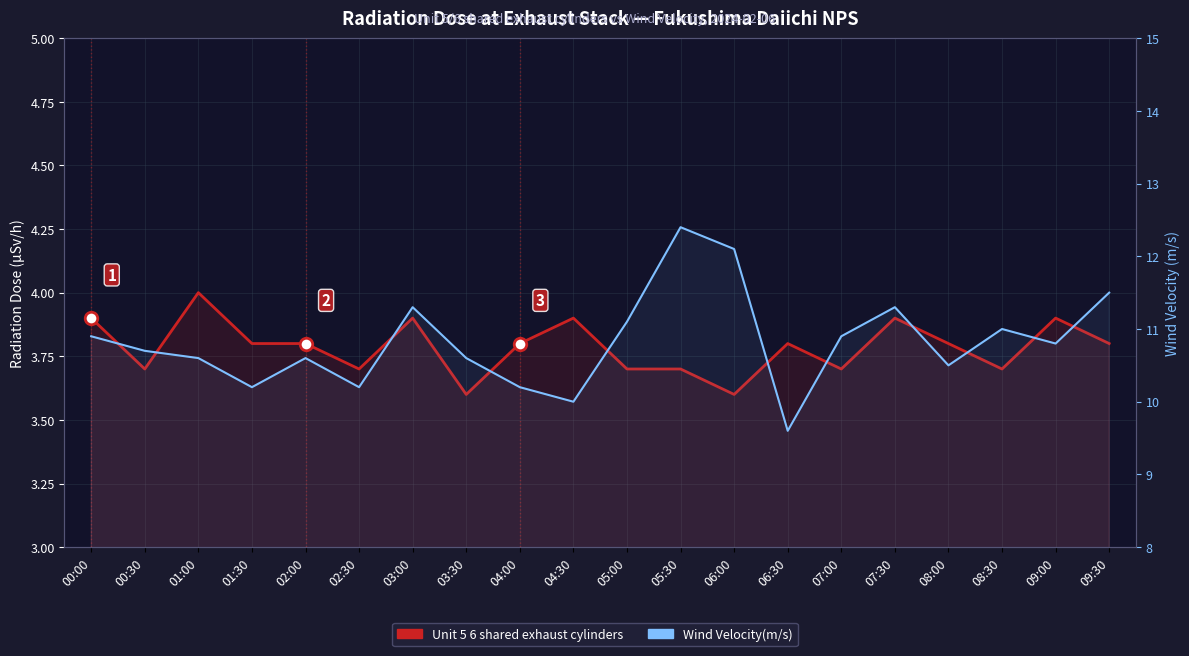

At which category does Unit 5 6 shared exhaust cylinders reach its first local valley?

00:30